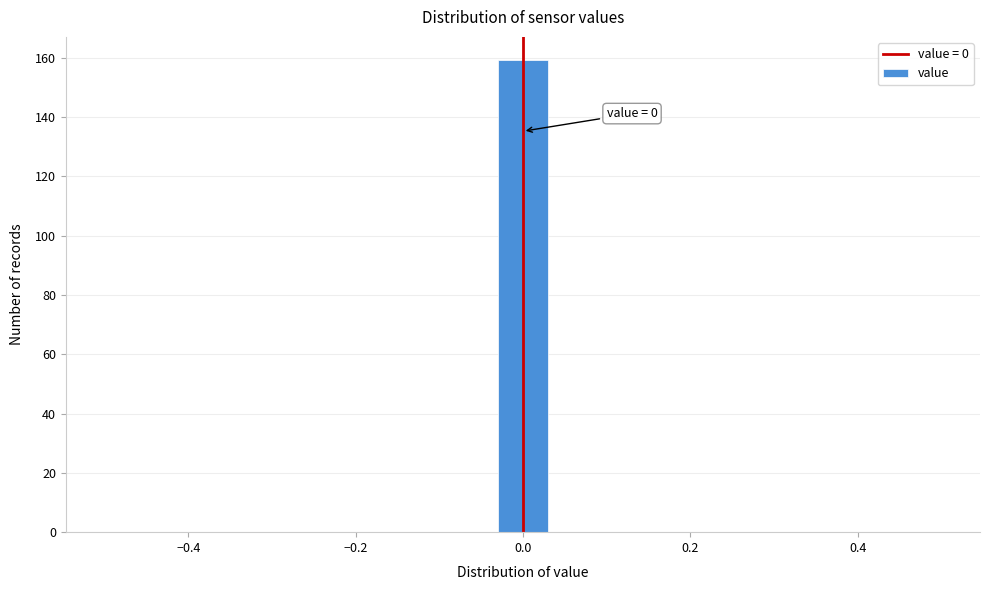

Read against the x-axis, roughly where is the centre of the tallest bar?

0.00